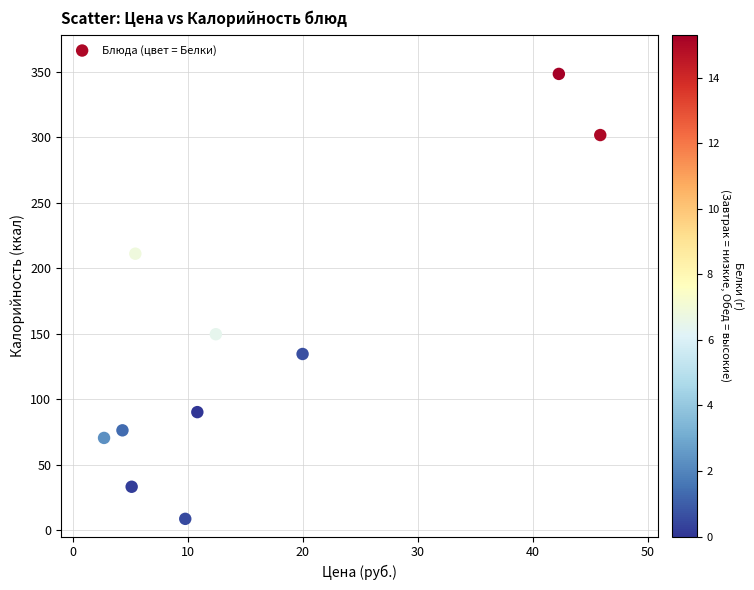

What Y value in the scatter plot is closest to 178?

149.5